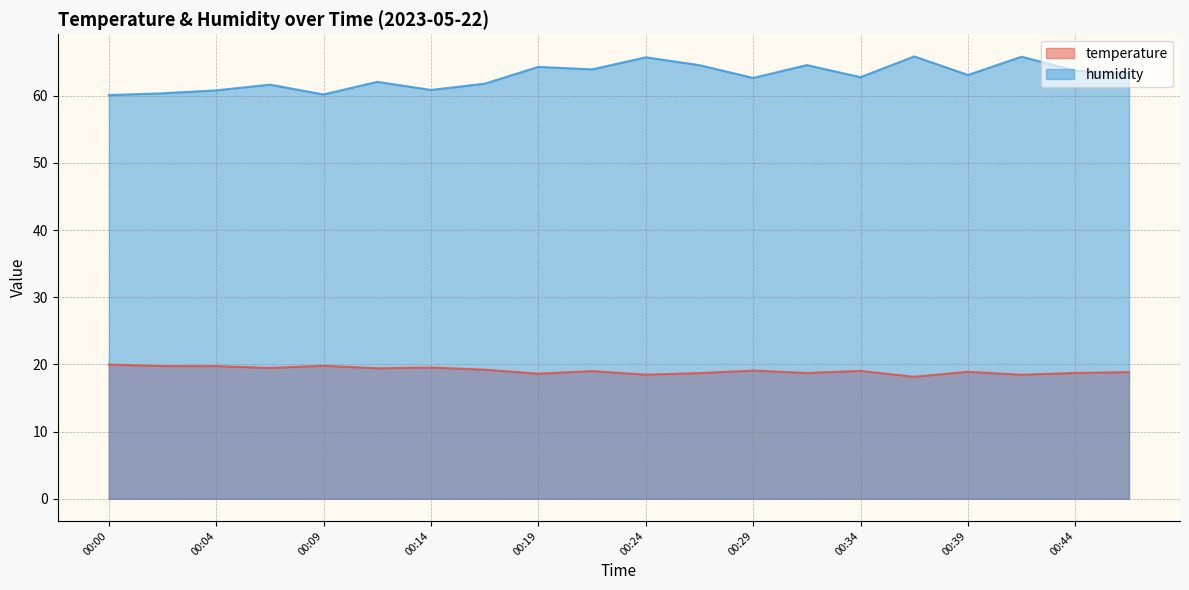

List the series in order of their peak value, lowest first.

temperature, humidity